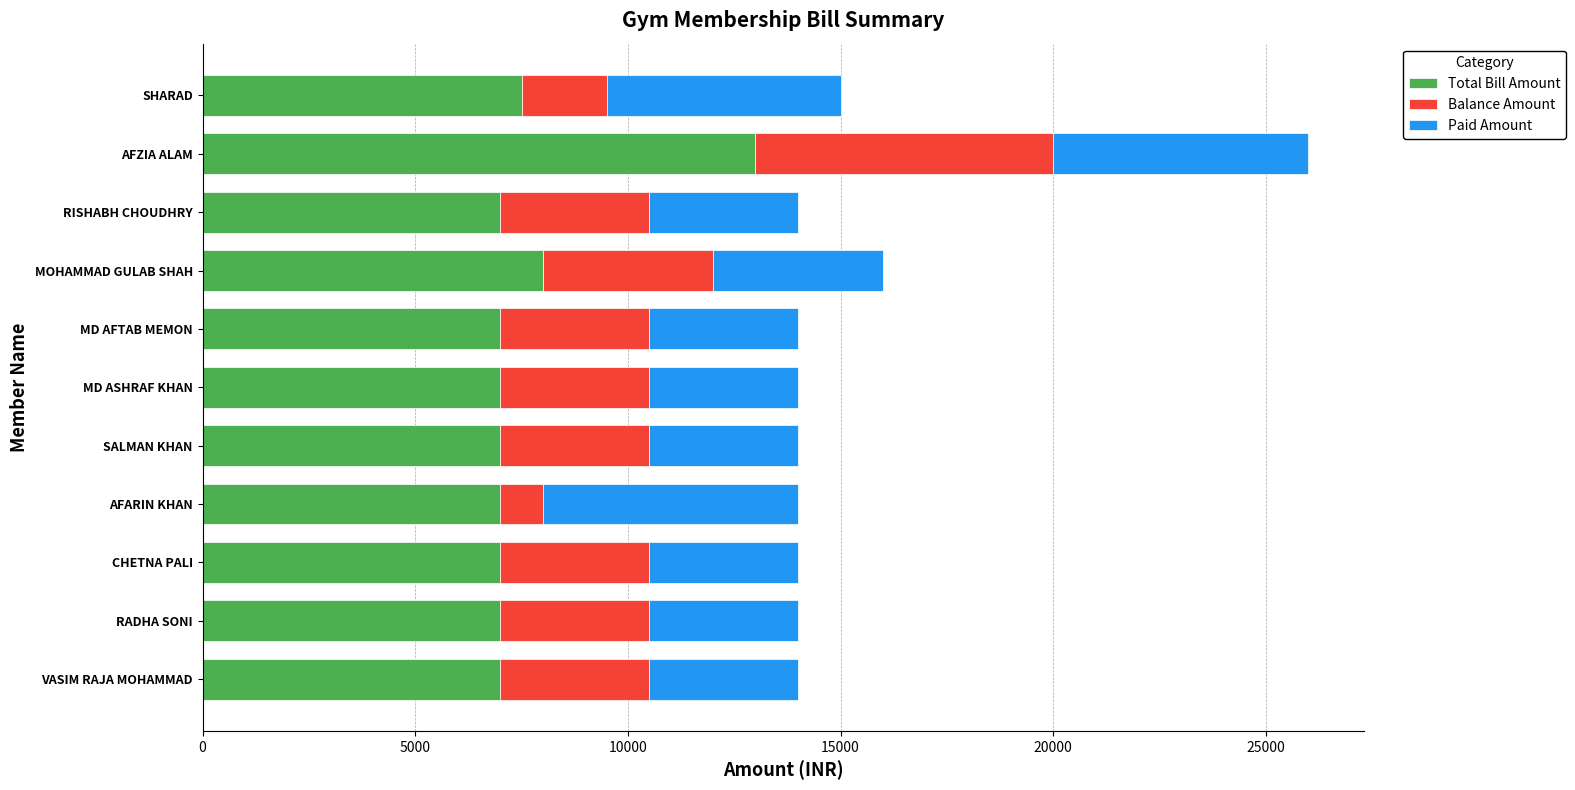

What is the total value across all series at SALMAN KHAN?

14000